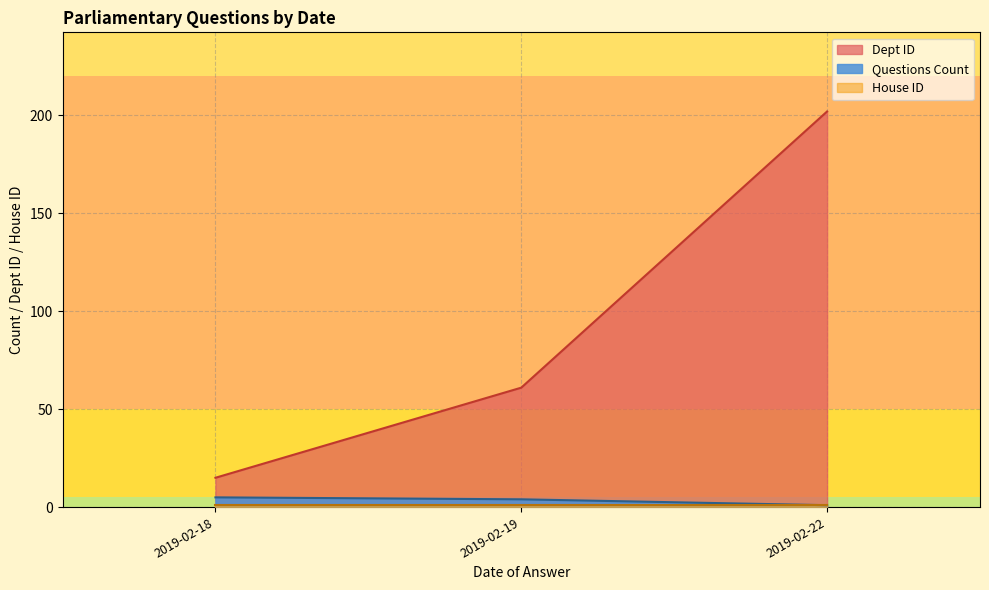

Which label corresponds to the smallest value in the chart?

2019-02-19